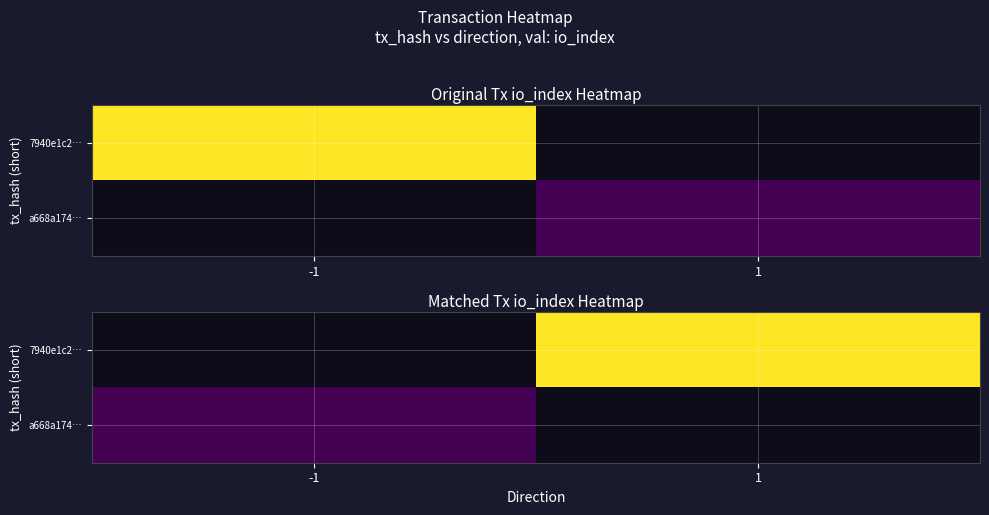

What value does the 7940e1c2… series have at 1?

62.0